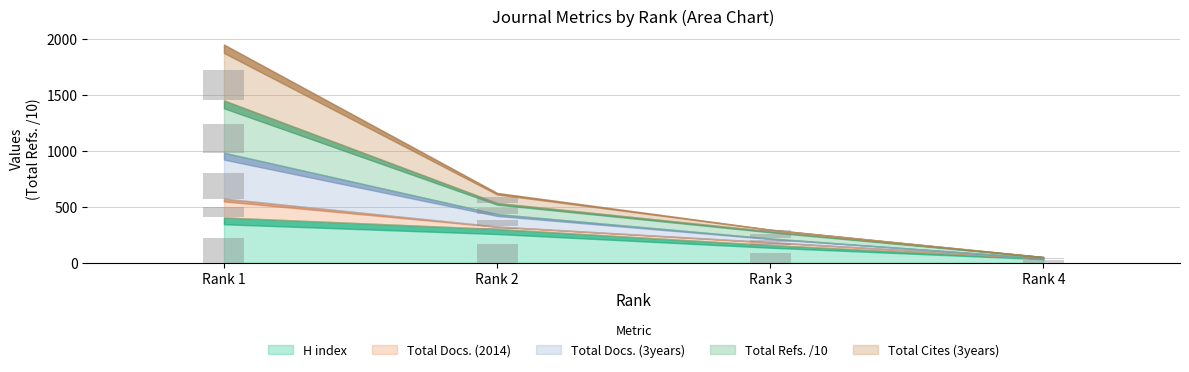

The value of H index at Rank 4 is 20.9. True or false?

True